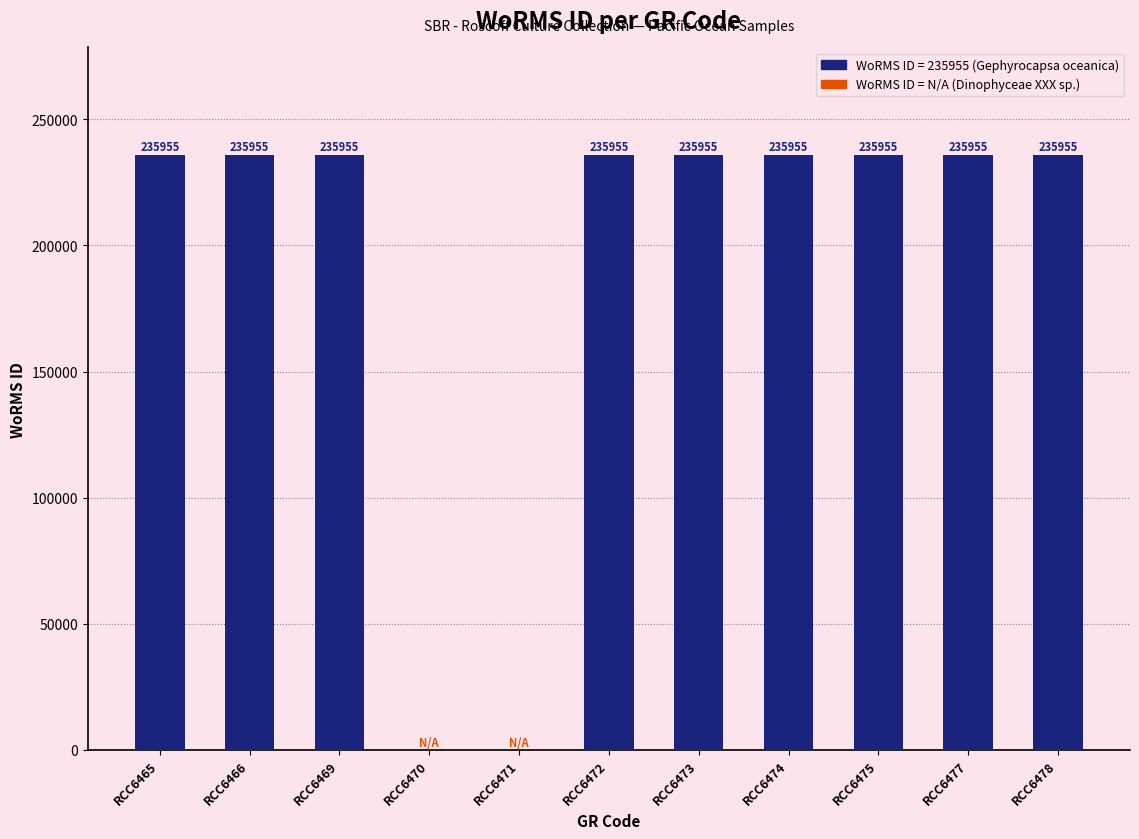

What is the greatest value displayed?

235955